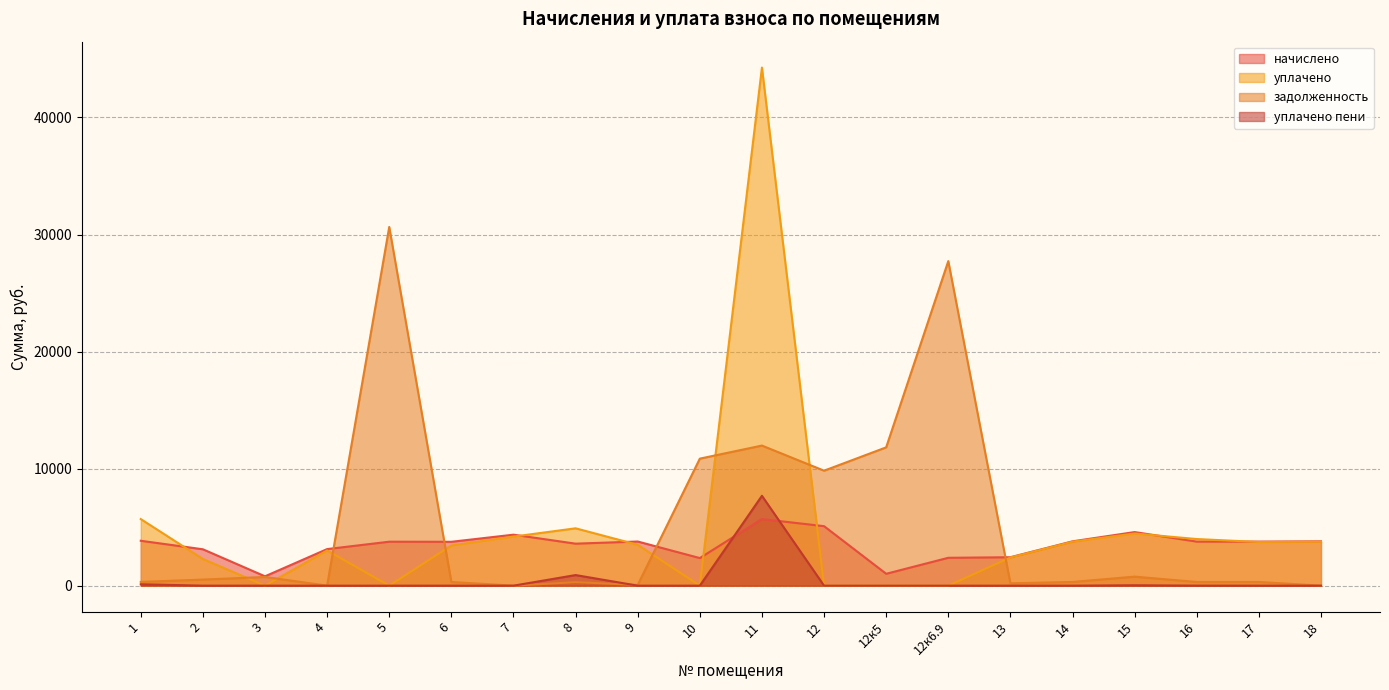

What is the difference between the уплачено пени values at 16 and 6?

3.5